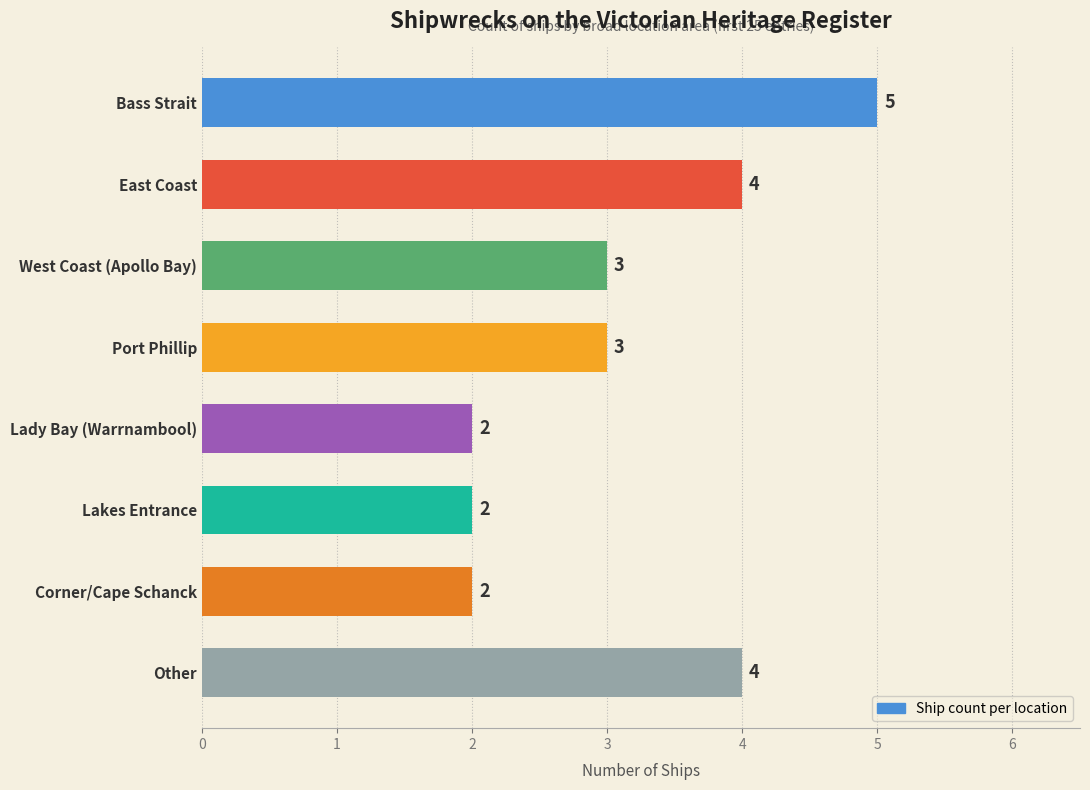

The value at Port Phillip is 3. True or false?

True